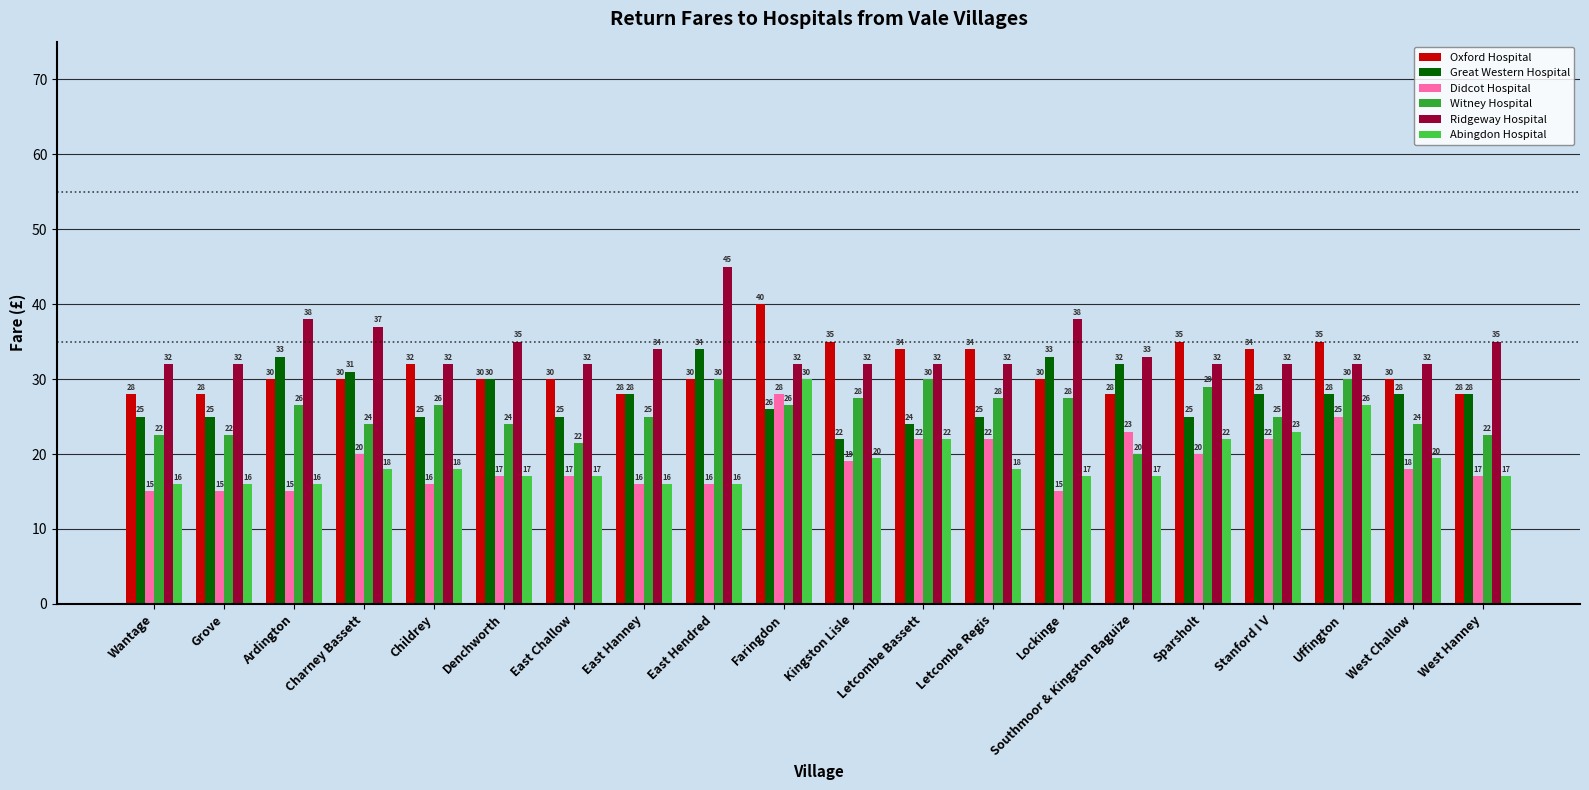

What is the sum of all Great Western Hospital values?

555.0